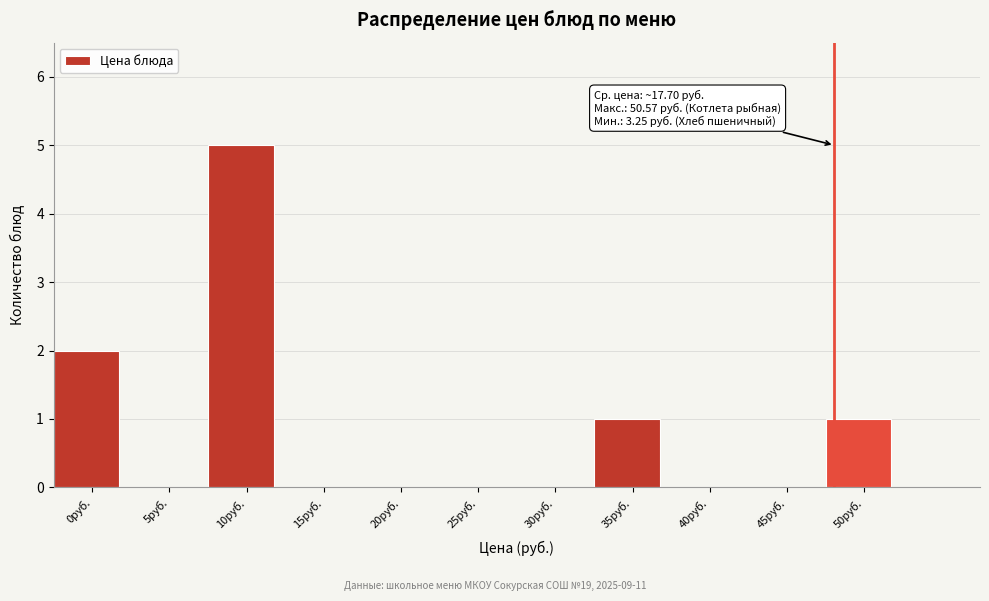

Reading right to left, what are all the values shown in this chart?

50руб.=1	45руб.=0	40руб.=0	35руб.=1	30руб.=0	25руб.=0	20руб.=0	15руб.=0	10руб.=5	5руб.=0	0руб.=2